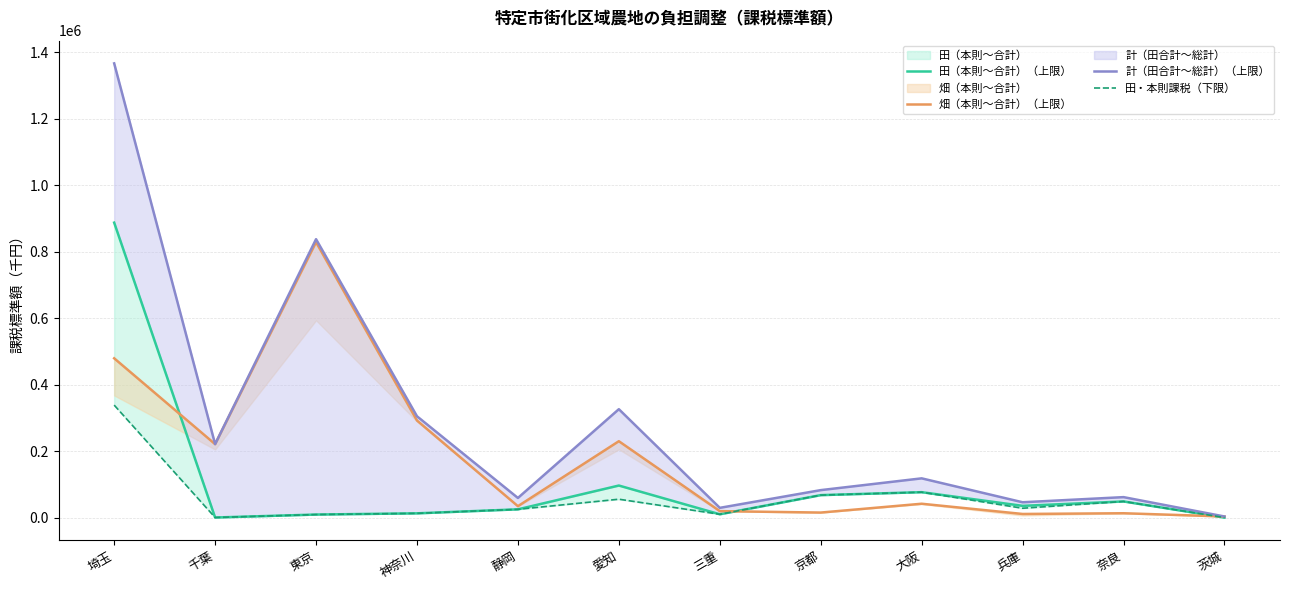

True or false: 田（本則〜合計）（上限） and 田・本則課税（下限） cross at least once.

False